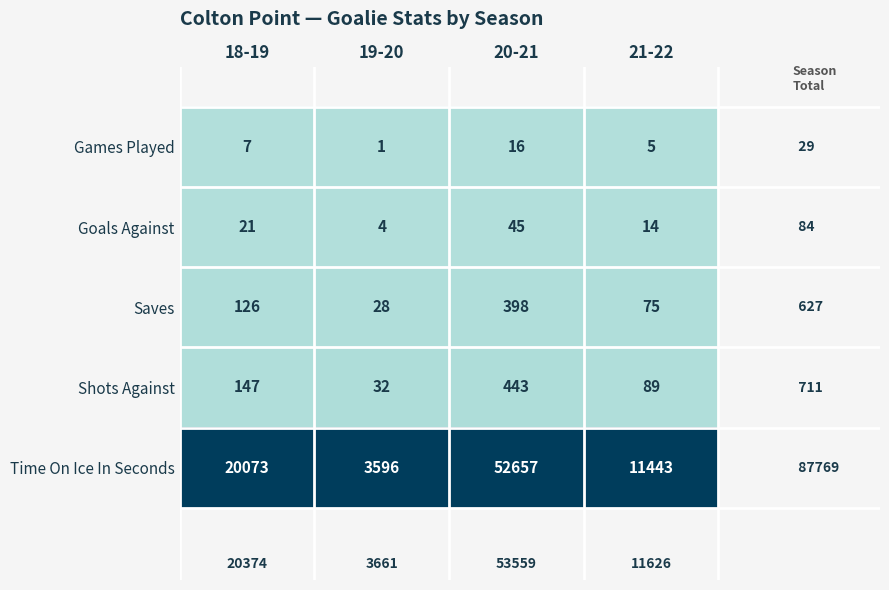

Reading left to right, what are all the values shown in this chart?

Games Played: 18-19=7	19-20=1	20-21=16	21-22=5
Goals Against: 18-19=21	19-20=4	20-21=45	21-22=14
Saves: 18-19=126	19-20=28	20-21=398	21-22=75
Shots Against: 18-19=147	19-20=32	20-21=443	21-22=89
Time On Ice In Seconds: 18-19=20073	19-20=3596	20-21=52657	21-22=11443